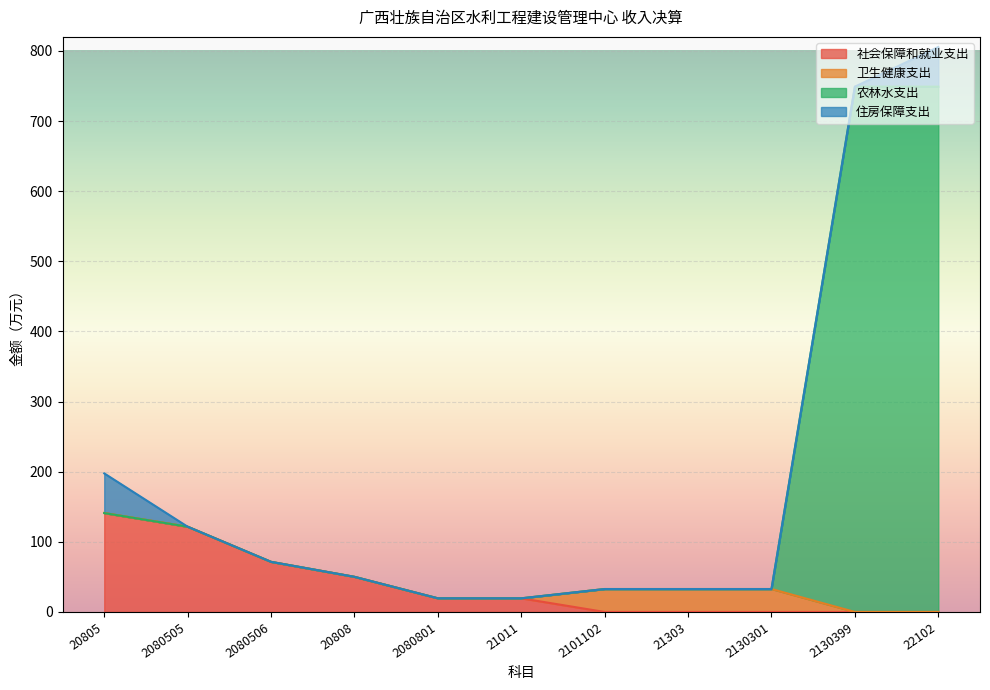

Which has a higher value, 20805 or 21303?

20805